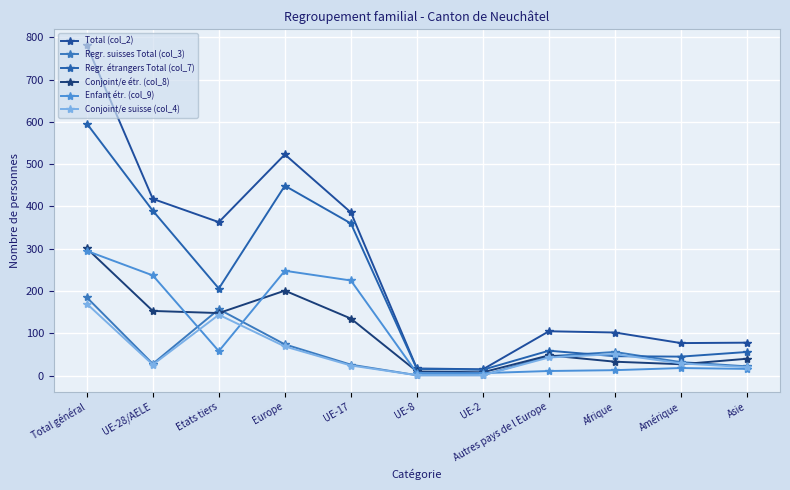

What is the label of the 2nd point from the left?

UE-28/AELE